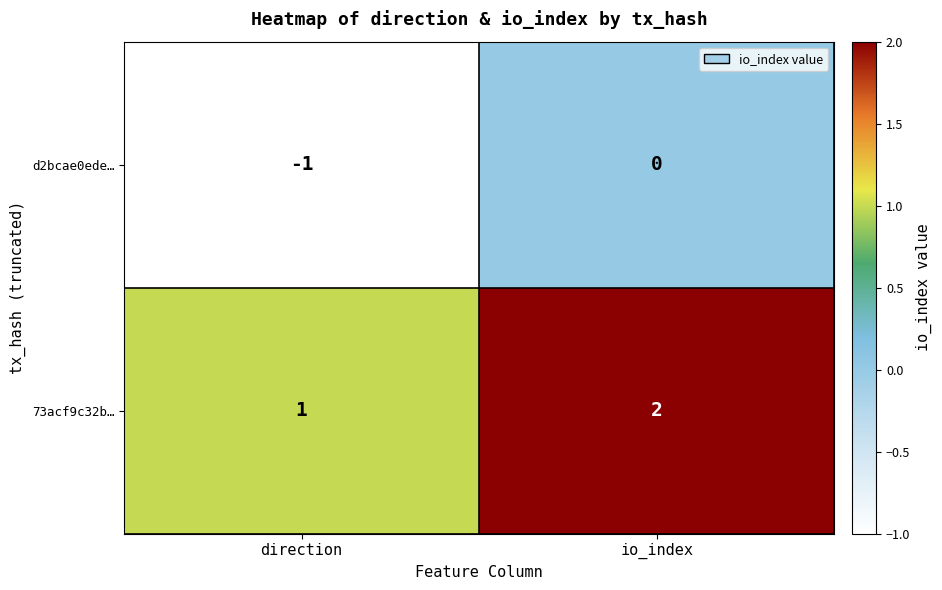

How many series are shown in this chart?

2